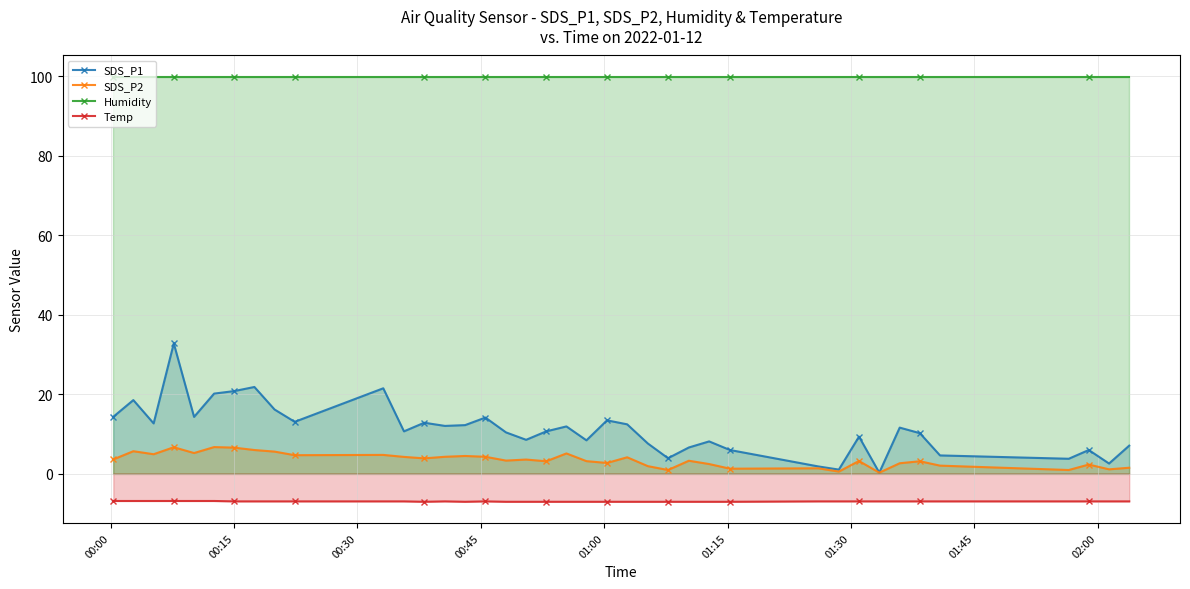

How many distinct data groups are displayed?

4